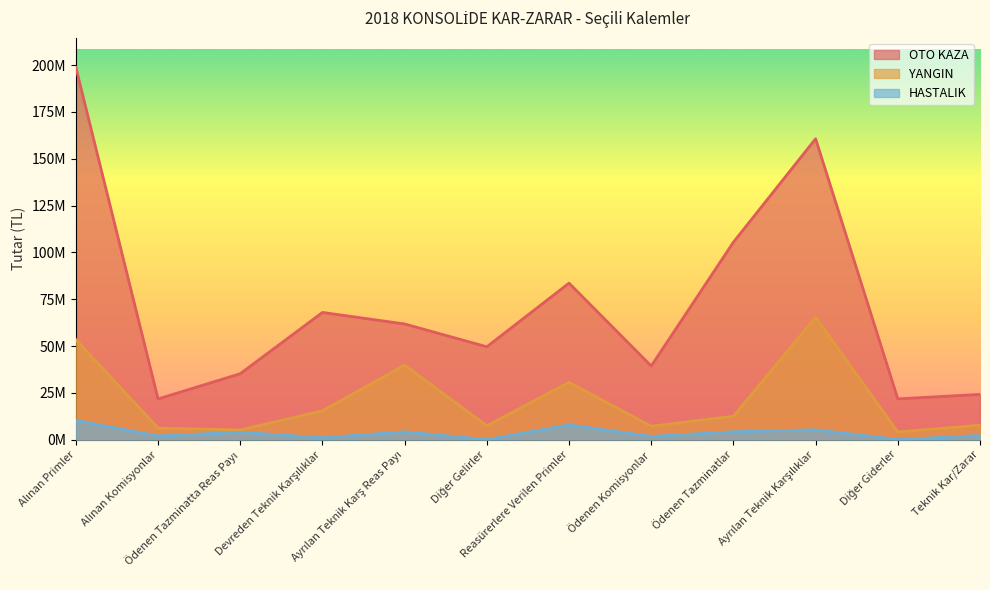

How many interior local peaks does the YANGIN series have?

3